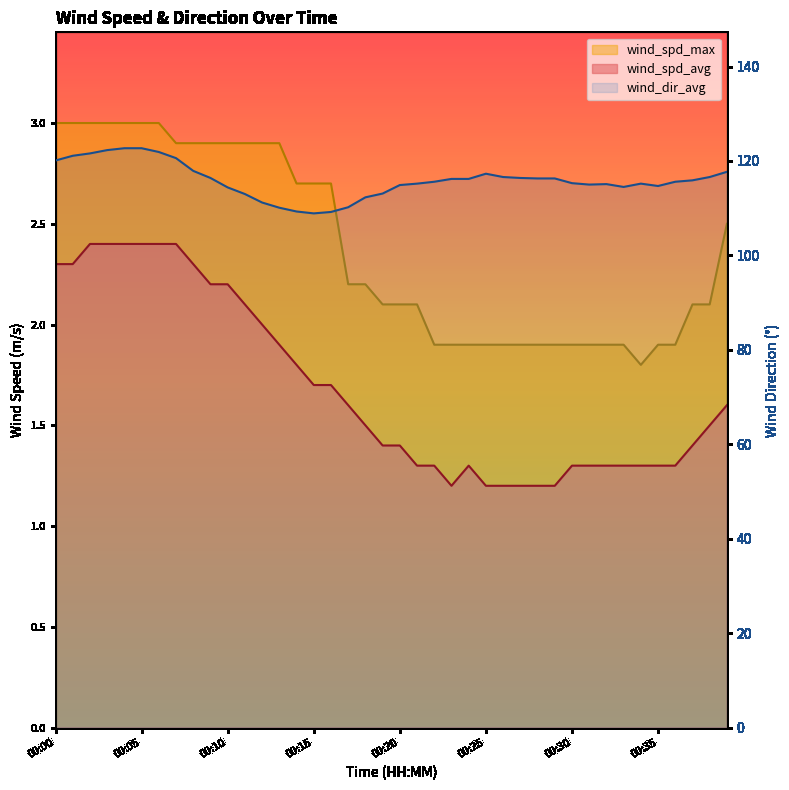

Rank the categories by wind_spd_avg value from lowest to highest.

00:23, 00:25, 00:26, 00:27, 00:28, 00:29, 00:21, 00:22, 00:24, 00:30, 00:31, 00:32, 00:33, 00:34, 00:35, 00:36, 00:19, 00:20, 00:37, 00:18, 00:38, 00:17, 00:39, 00:15, 00:16, 00:14, 00:13, 00:12, 00:11, 00:09, 00:10, 00:00, 00:01, 00:08, 00:02, 00:03, 00:04, 00:05, 00:06, 00:07